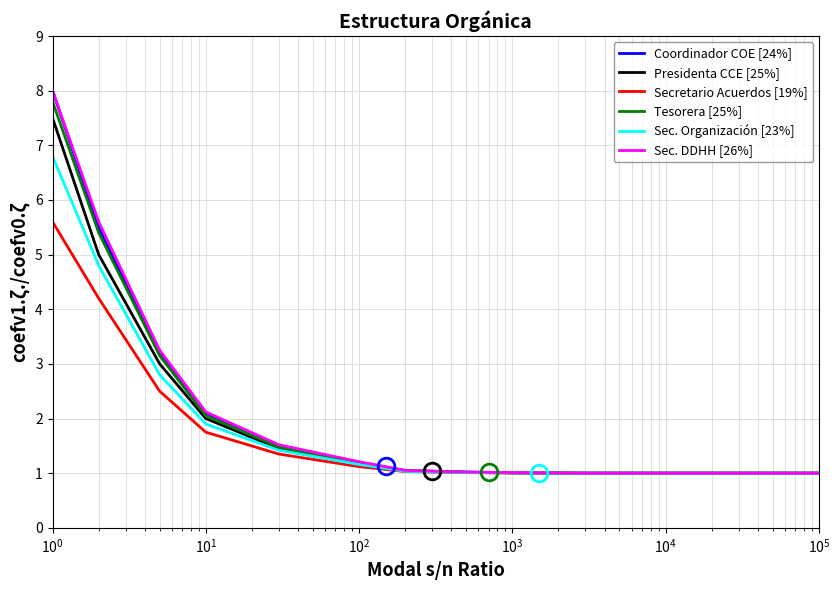

What is the maximum value shown in the chart?

8.0